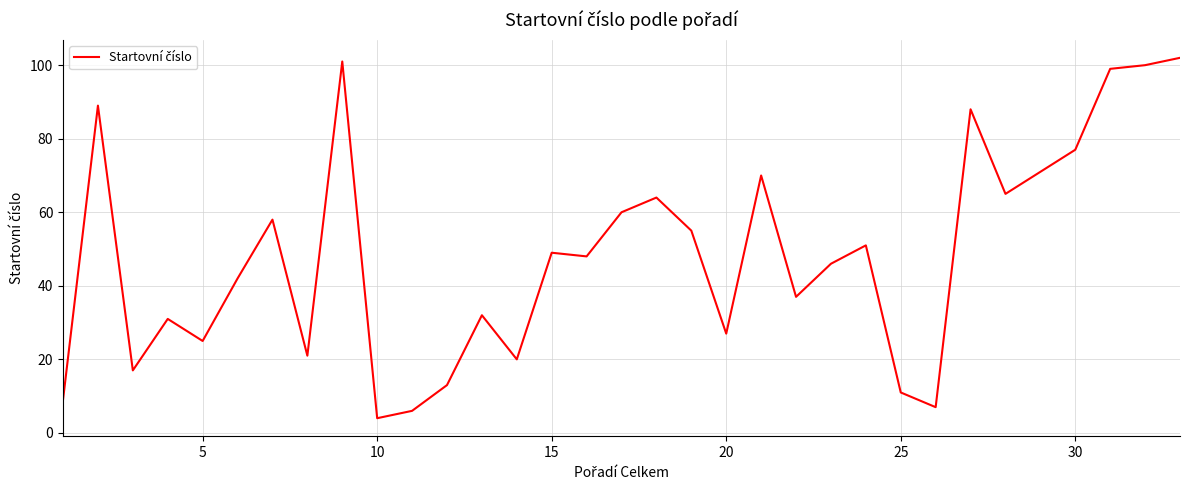

Does the chart display data point markers on the line(s)?

No